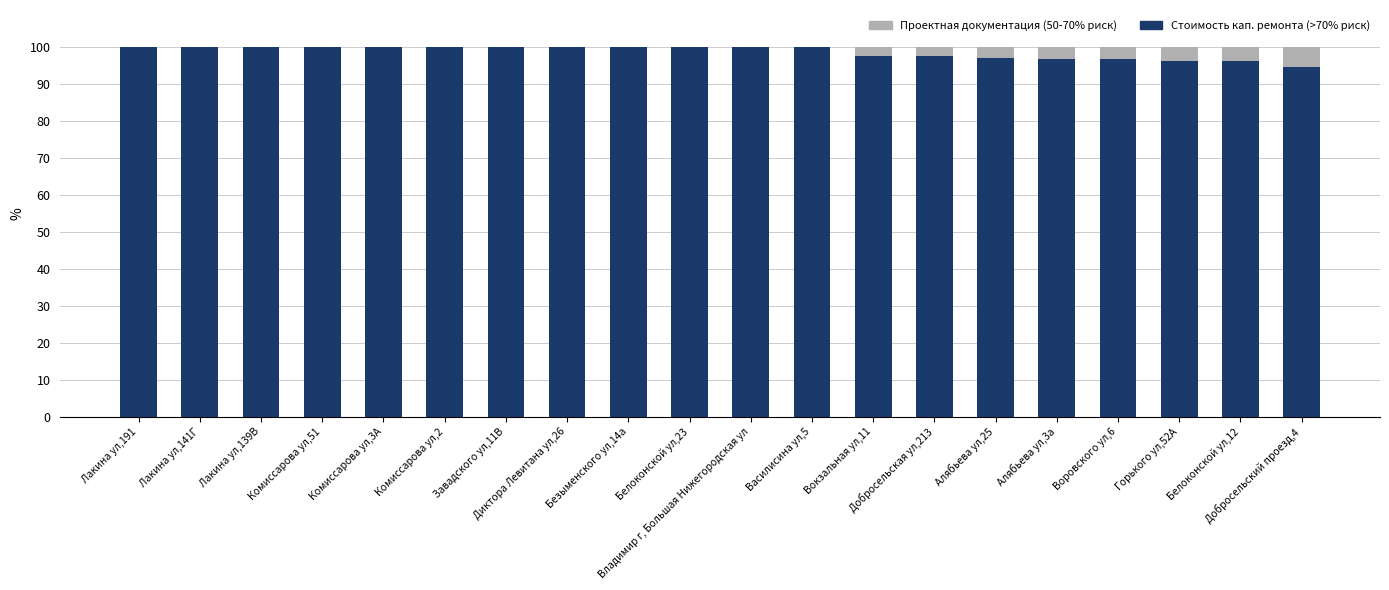

The value of Проектная документация (50-70%) at Белоконской ул,12 is 6.7. True or false?

False